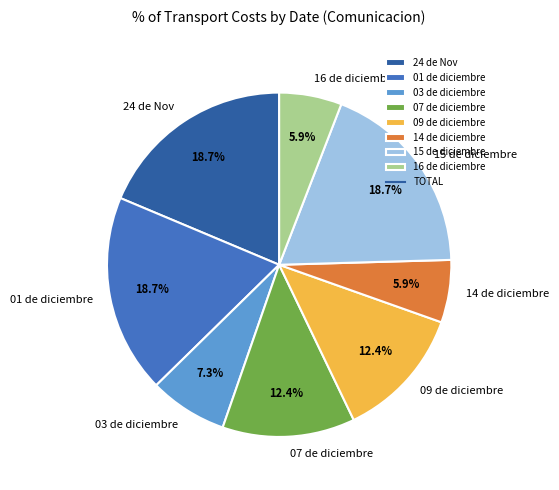

Count the number of slices in the pie.

8